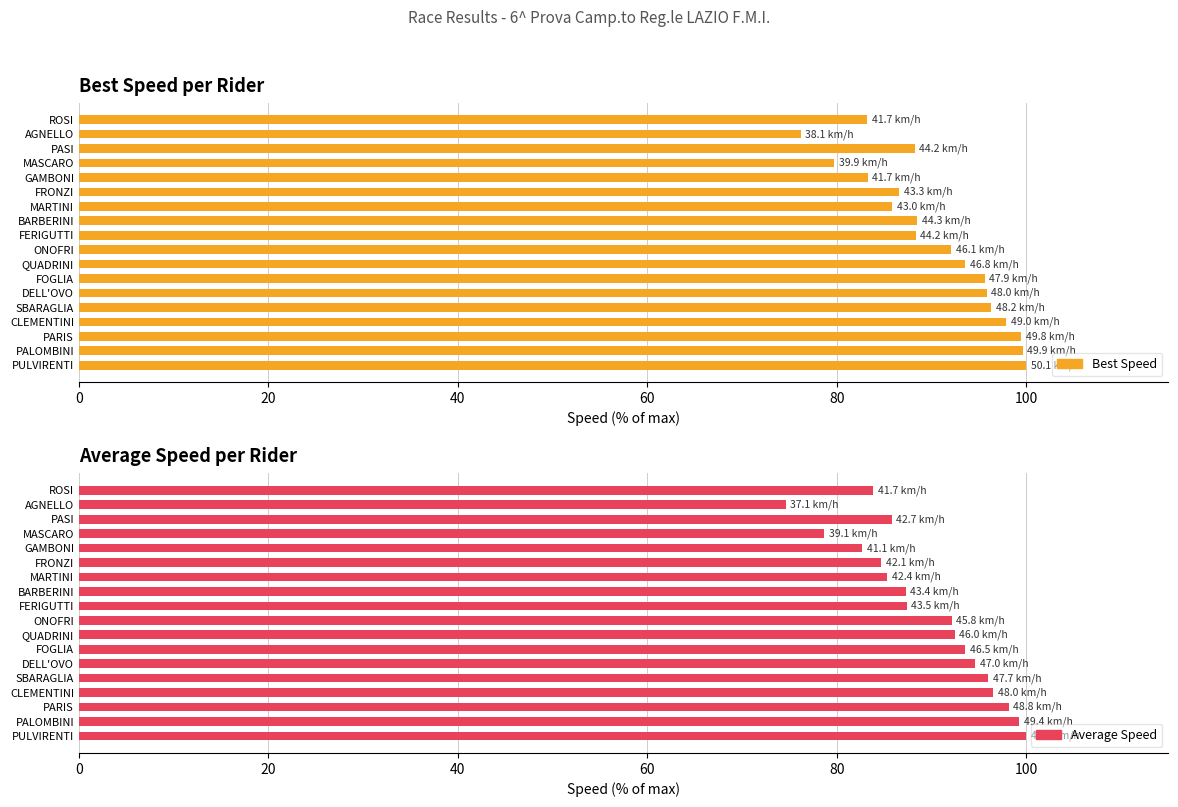

How many groups of bars are there?

18